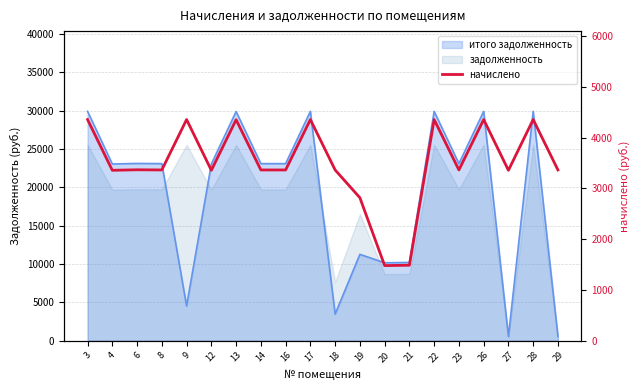

The value at 6 is 844.1. True or false?

False